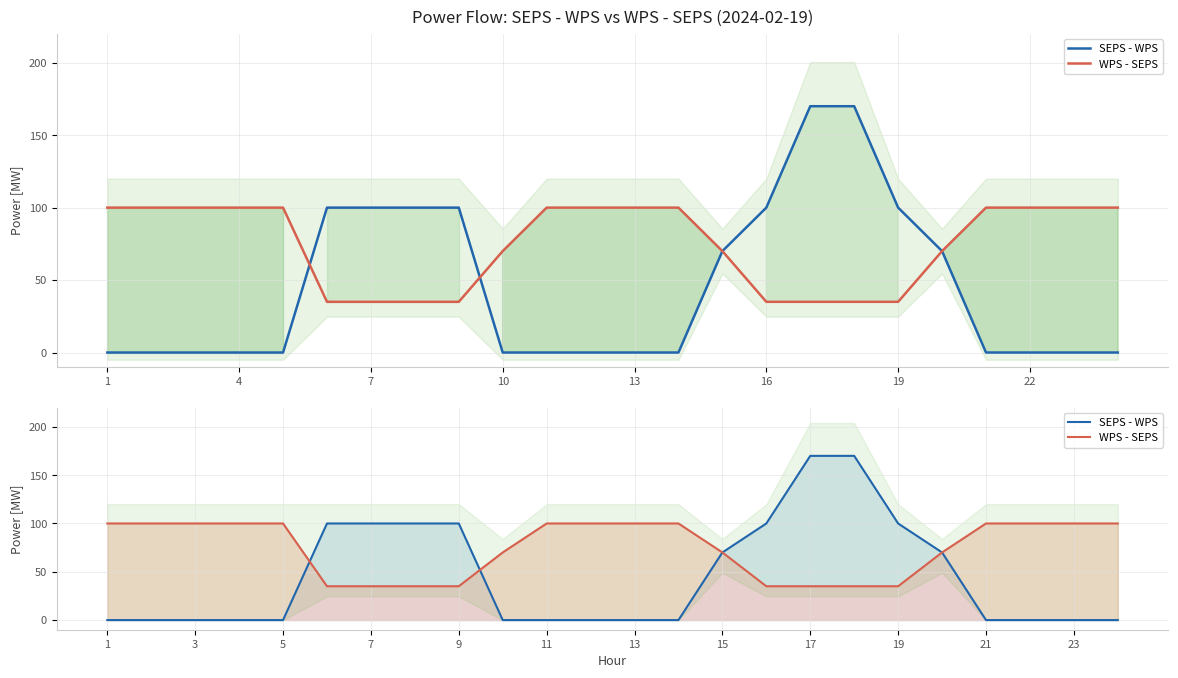

Rank the series by their average value, from highest to lowest.

WPS - SEPS, SEPS - WPS